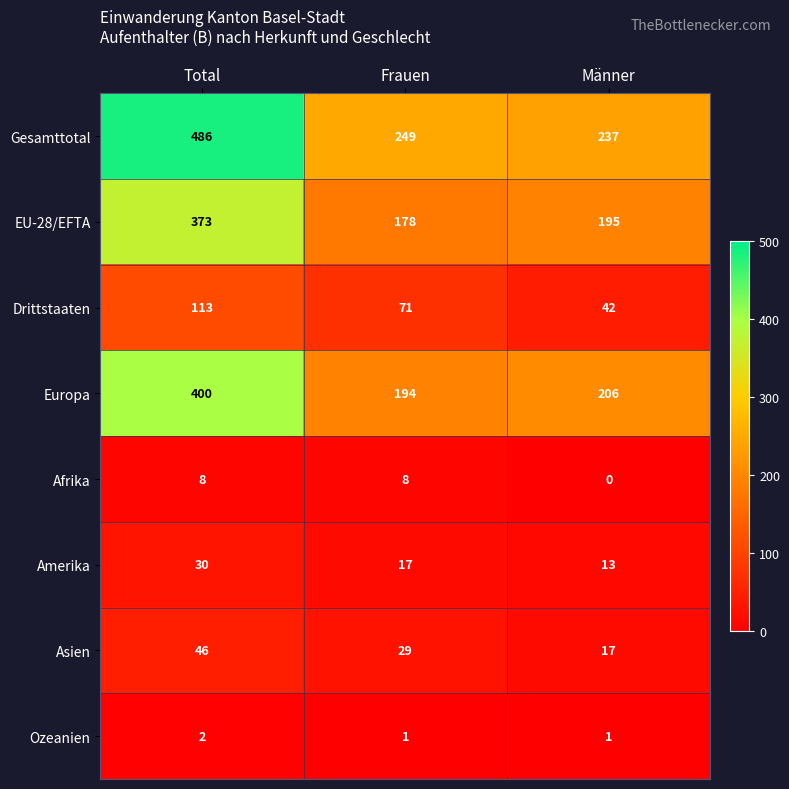

True or false: Afrika has a value of 0 at Männer.

True